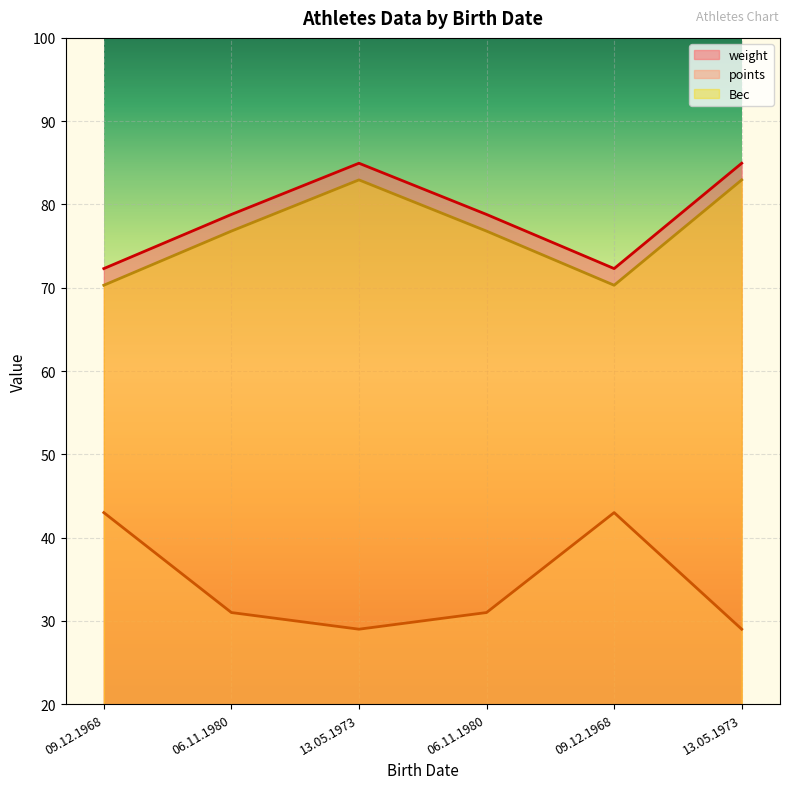

How many lines are shown in the chart?

3